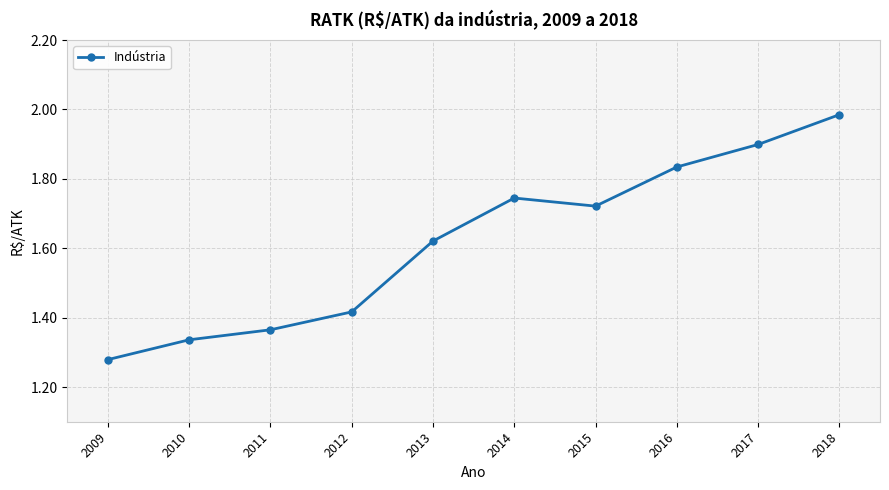

Which has a higher value, 2014 or 2018?

2018